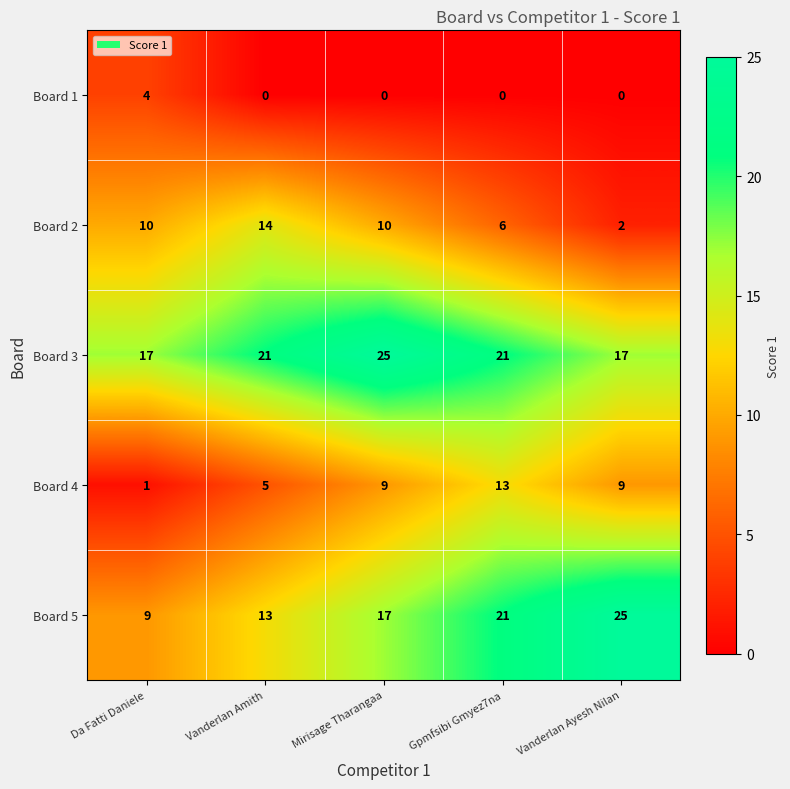

How many distinct data groups are displayed?

5